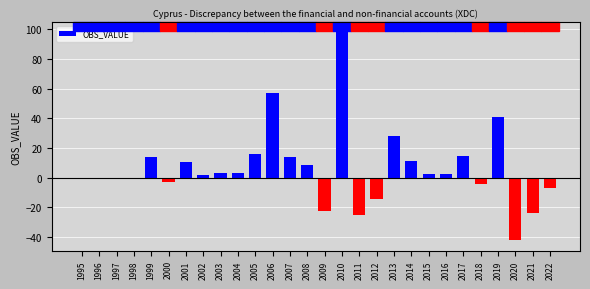

List the labels in order of value, largest first.

2010, 2006, 2019, 2013, 2005, 2017, 1999, 2007, 2014, 2001, 2008, 2004, 2003, 2016, 2015, 2002, 1995, 1996, 1997, 1998, 2000, 2018, 2022, 2012, 2009, 2021, 2011, 2020